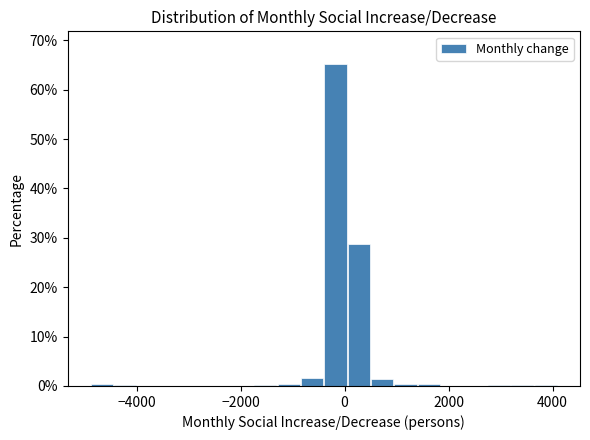

Read against the x-axis, roughly where is the centre of the tallest bar?

-200